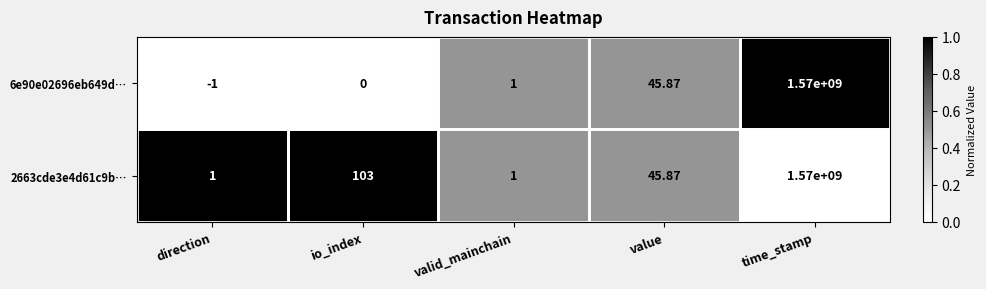

At which label is 6e90e02696eb649d… closest to 784999999?

value